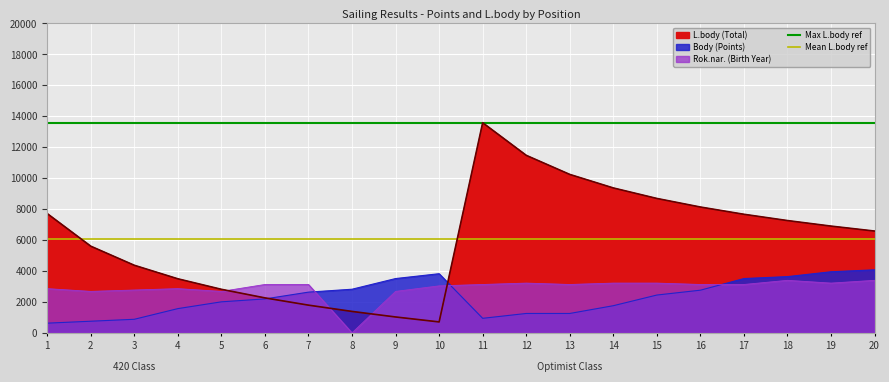

What is the approximate value of Max L.body ref at 2?

13579.0